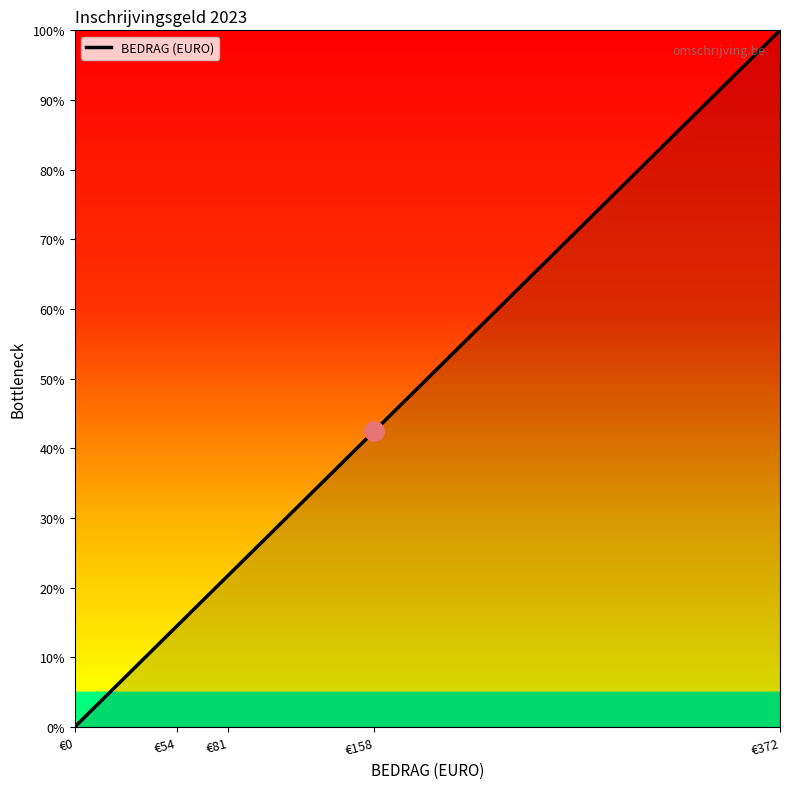

At which category does the chart reach its minimum across all series?

€0